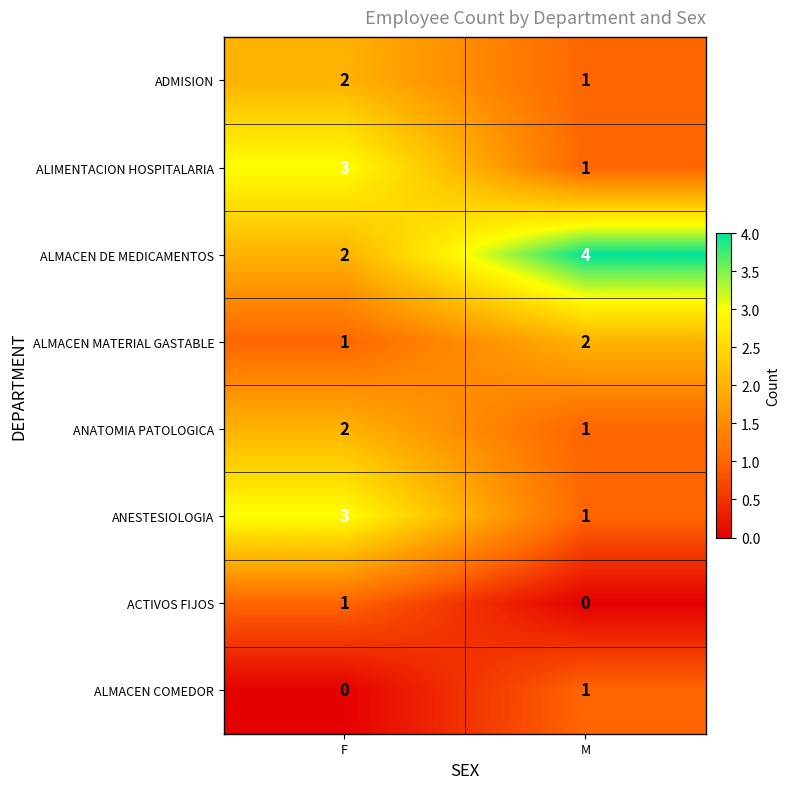

At which label is ANATOMIA PATOLOGICA closest to 1?

M